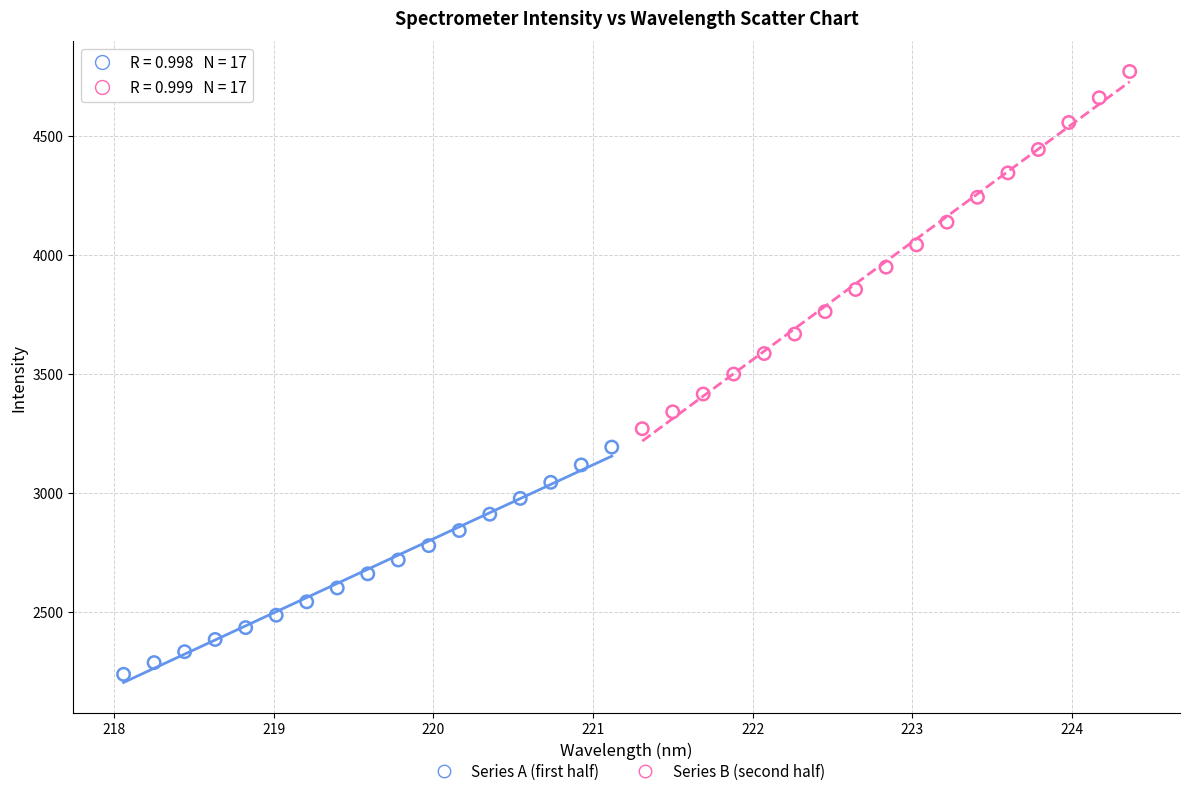

Which series has the largest Y range (max minus min)?

Series B (second half)